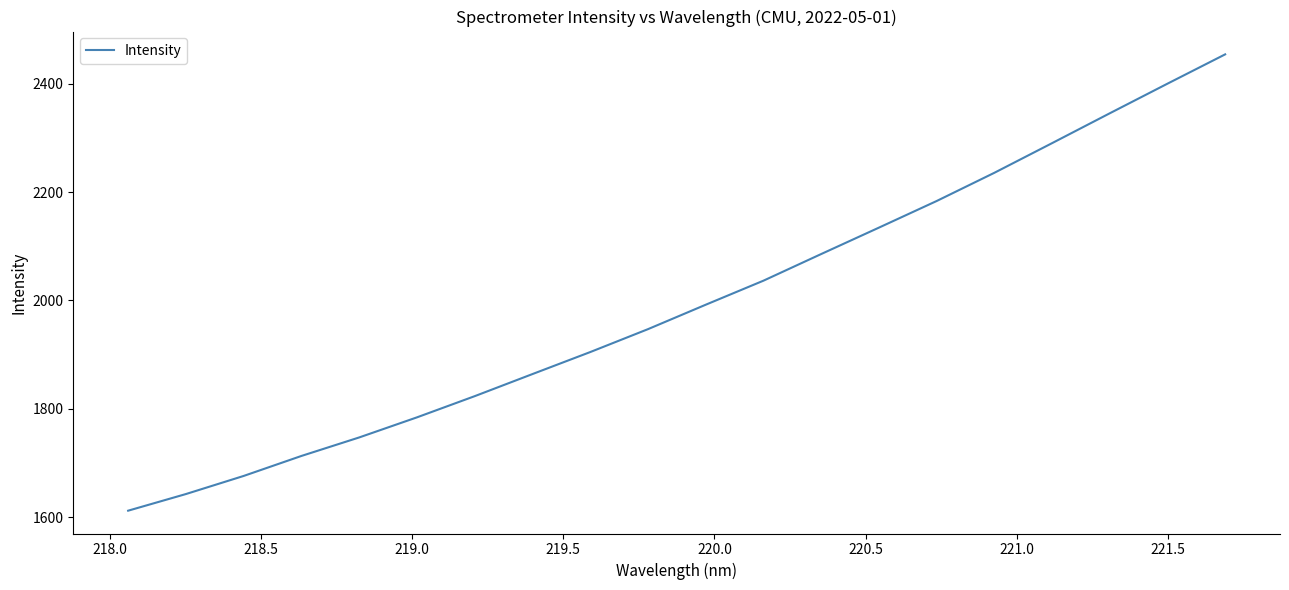

What is the difference between the maximum and minimum values?

842.2